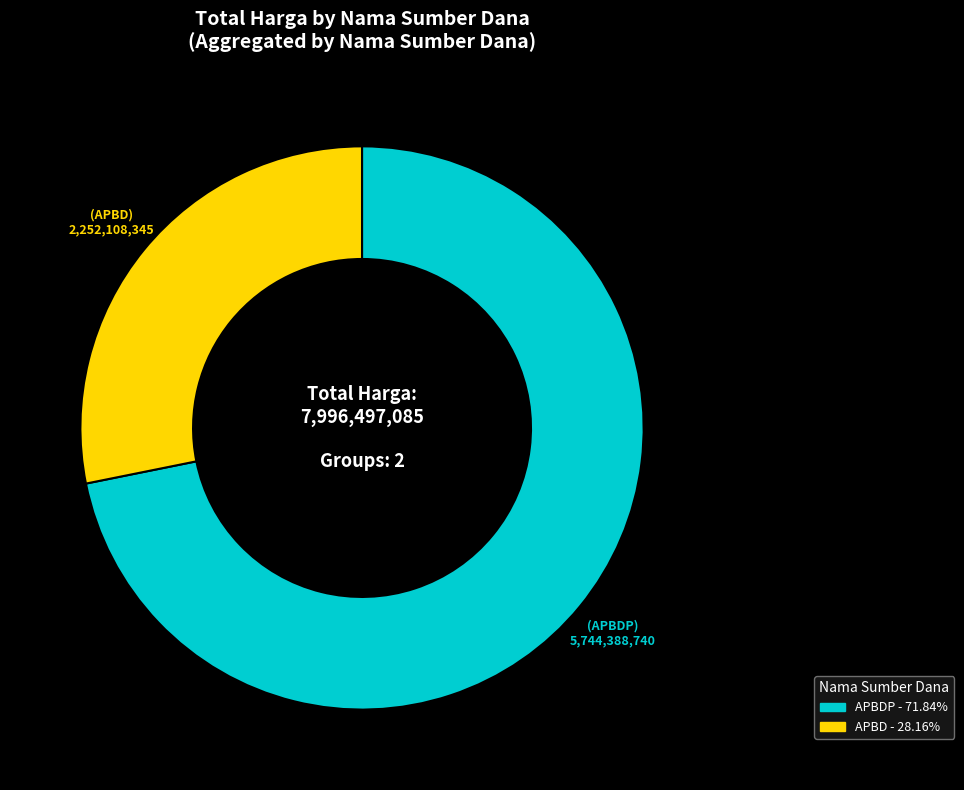

Is there a majority slice in this chart?

Yes